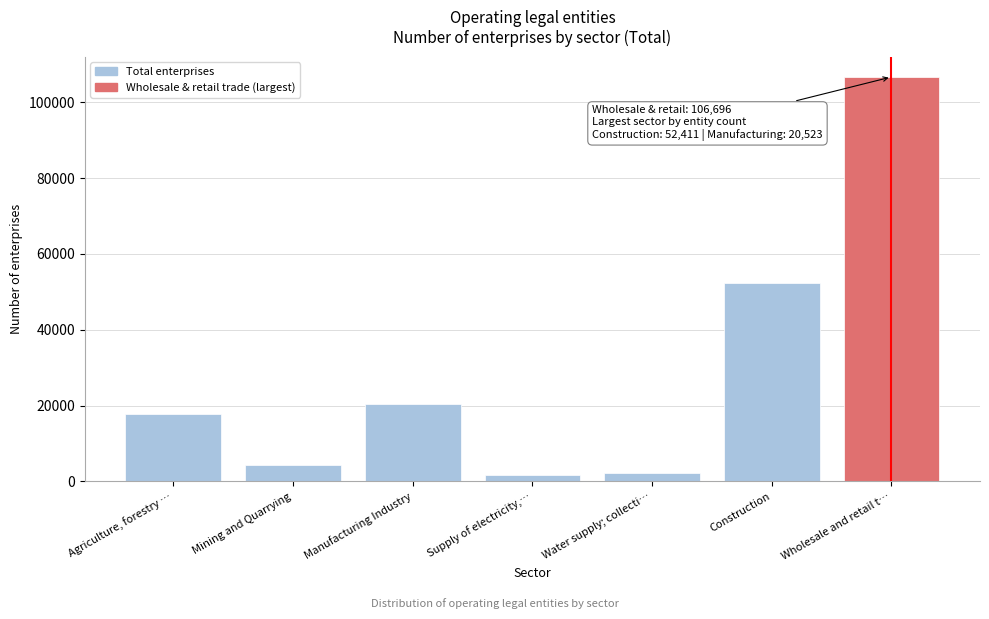

Reading left to right, what are all the values shown in this chart?

17692	4324	20523	1582	2212	52411	106696